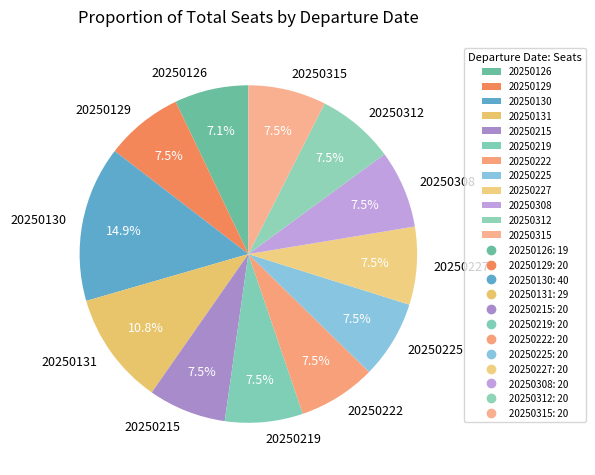

To the nearest percent, what is the combined percentage of 20250222 and 20250219?

15%